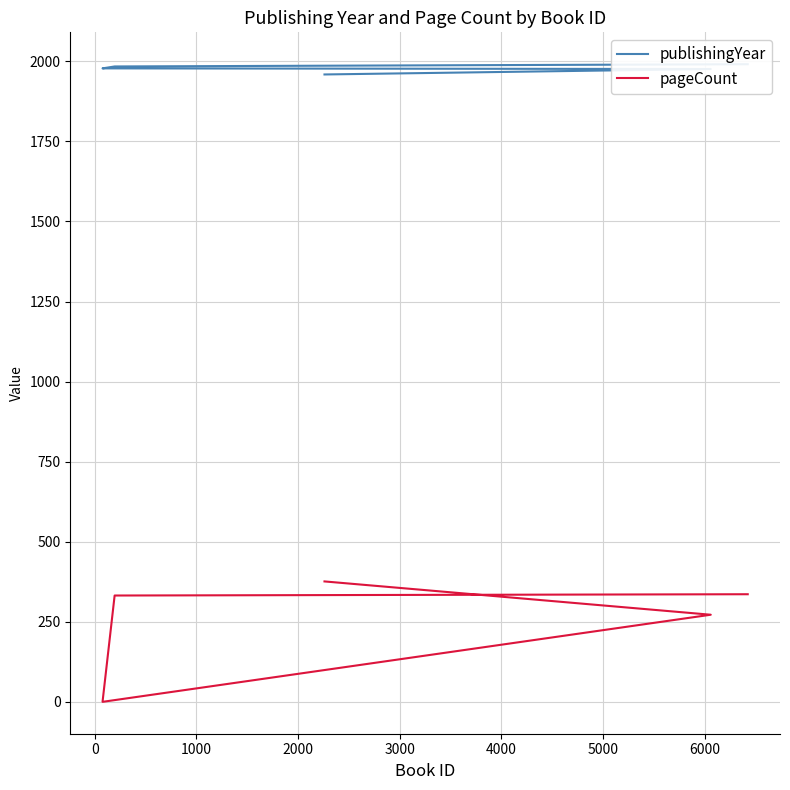

True or false: pageCount and publishingYear cross at least once.

False